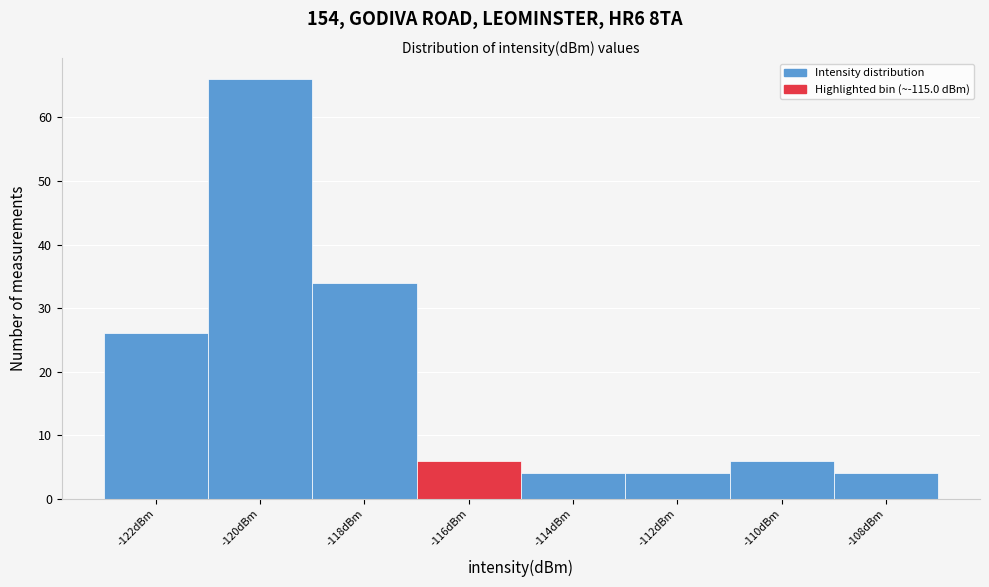

Reading left to right, list all the values displayed in this chart.

-122dBm=26	-120dBm=66	-118dBm=34	-116dBm=6	-114dBm=4	-112dBm=4	-110dBm=6	-108dBm=4